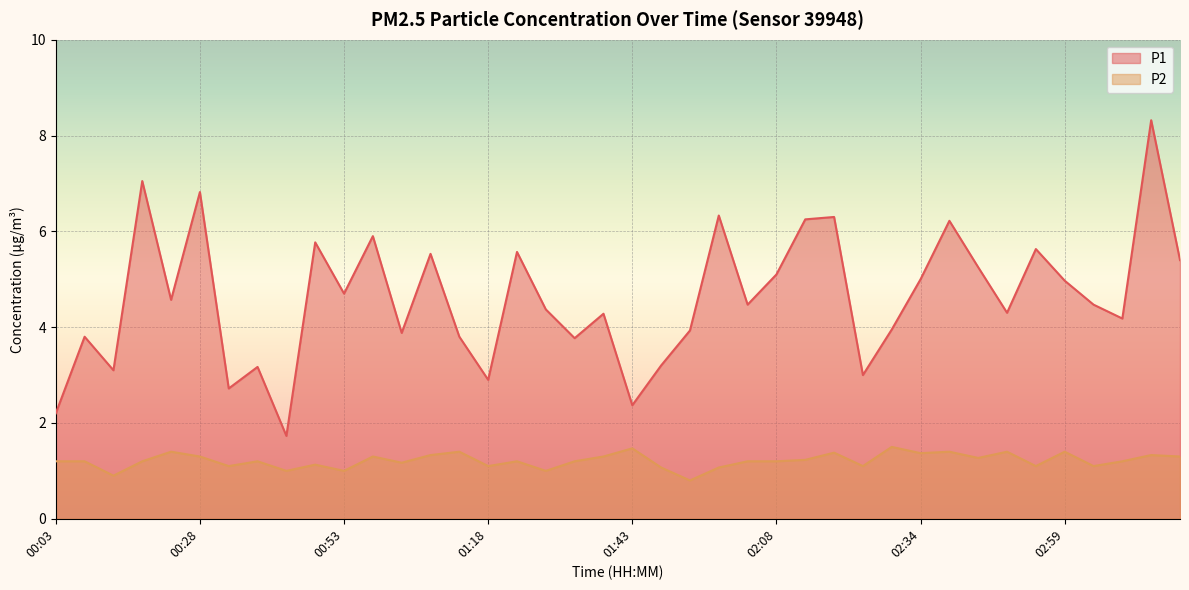

What is the total value across all series at 01:08?

6.9